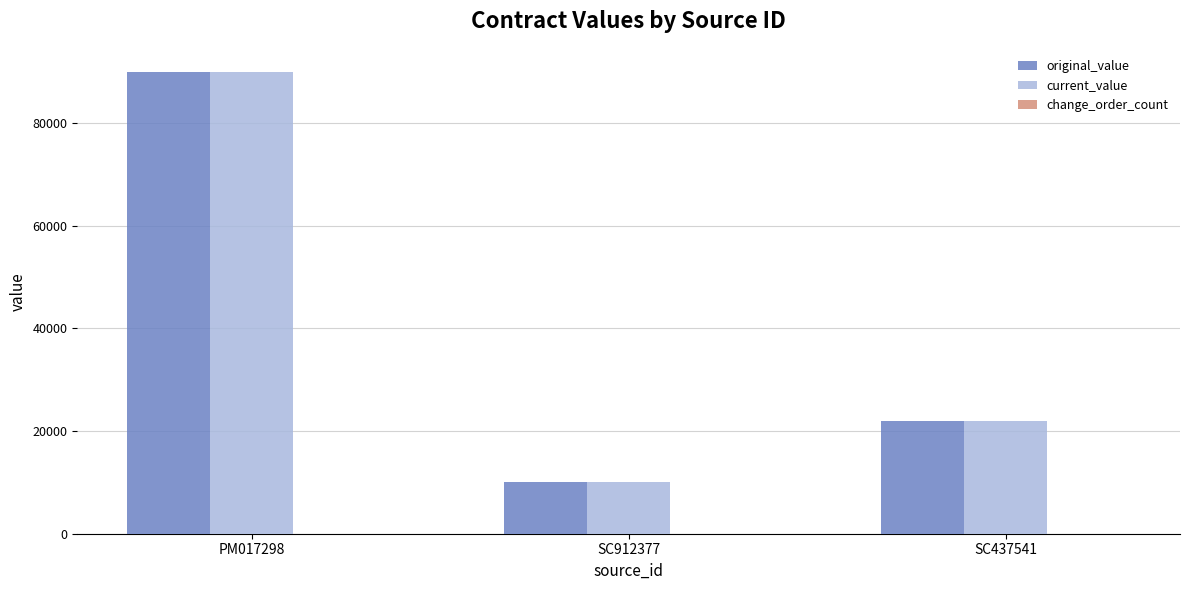

What is the spread (max minus min) of values at SC912377?

0